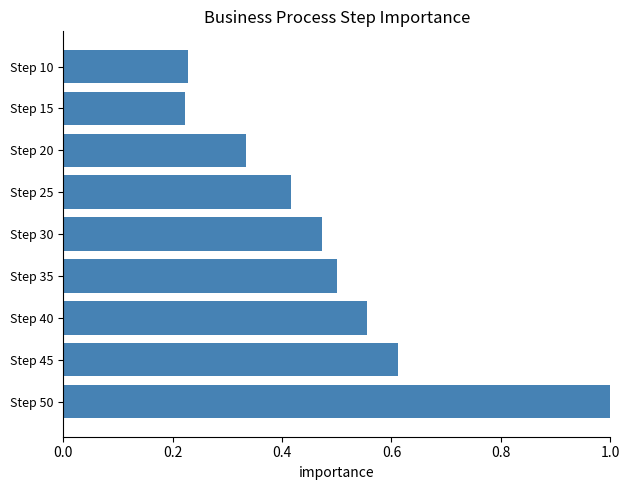

What is the value of the 9th bar from the top?

1.0